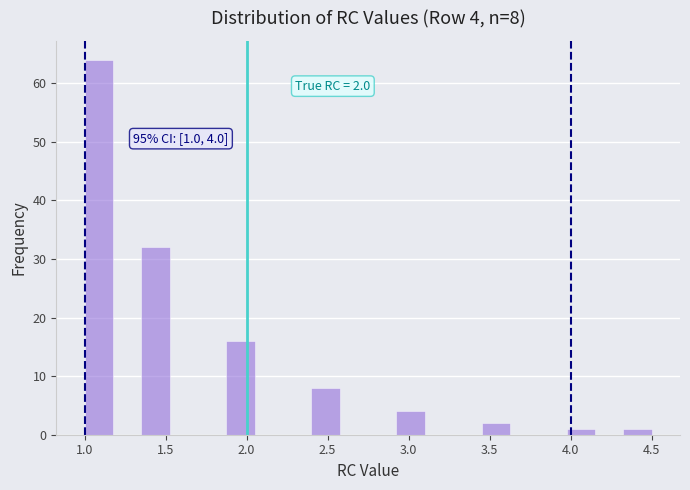

Around what value on the x-axis is the tallest bar? Give the approximate position of its centre, as read against the axis.

1.10